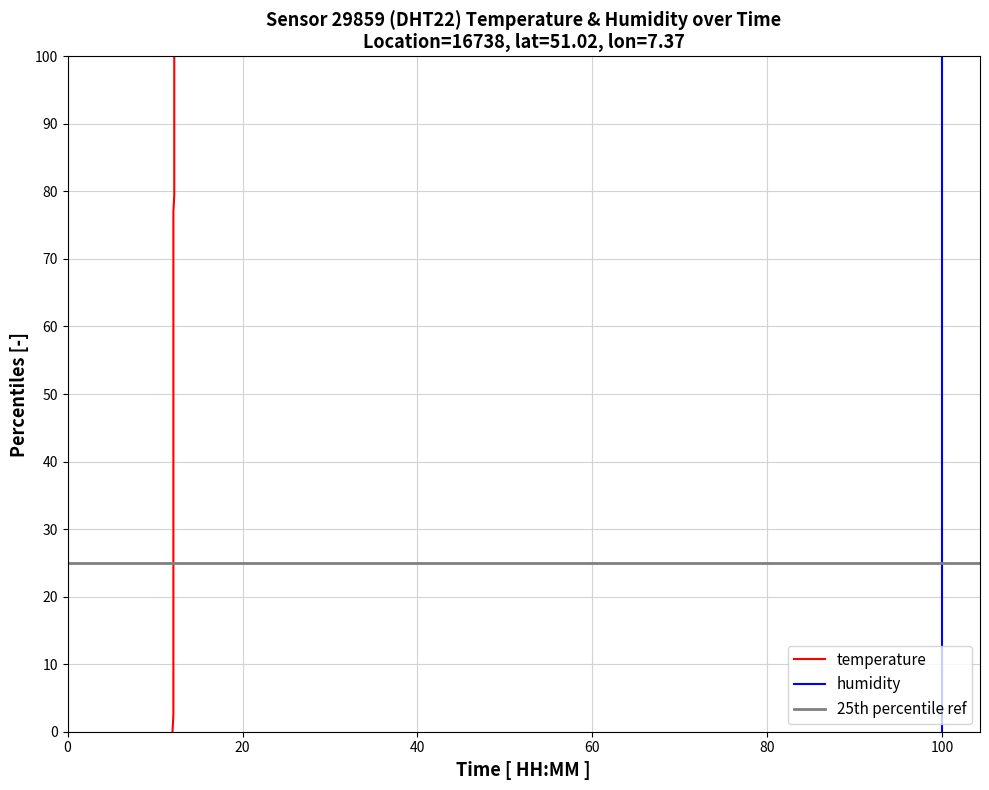

True or false: humidity has more than 0 interior local peaks.

False